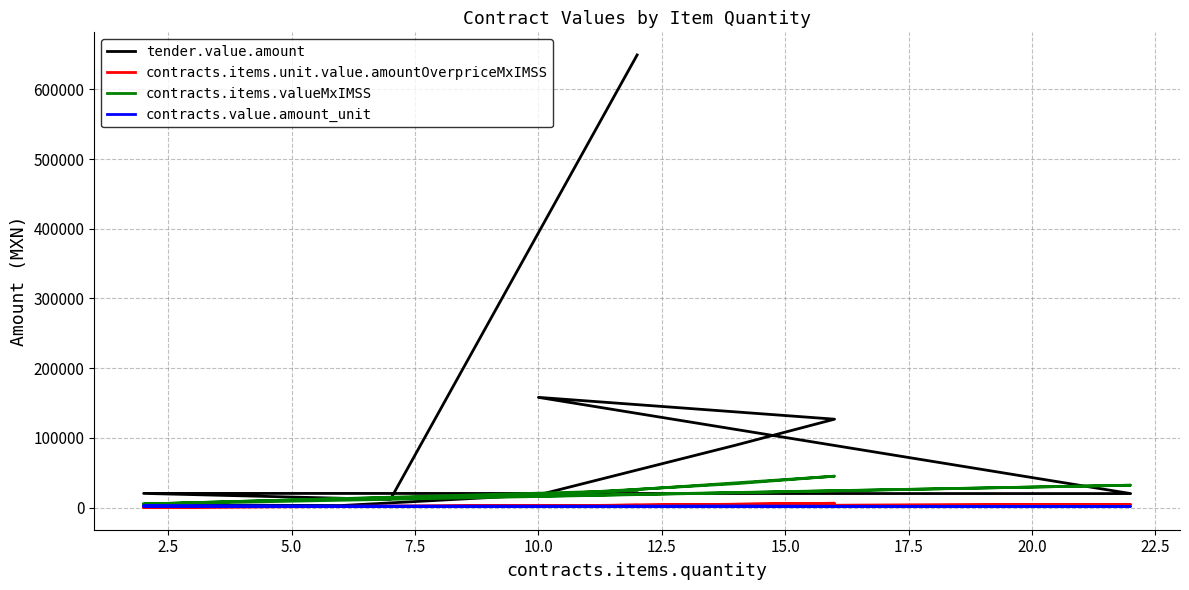

Reading left to right, list all the values displayed in this chart.

tender.value.amount: 3921.3	2947.6	18246.8	89623.5	126839.0	158125.0	20114.4	20383.2	11676.6	649249.7
contracts.items.unit.value.amountOverpriceMxIMSS: 709.3	1762.2	2516.8	4728.5	6215.4	2145.0	4431.4	709.3	2055.9	3390.2
contracts.items.valueMxIMSS: 5142.3	12775.8	18246.8	34281.7	45061.9	16445.0	32127.4	5142.3	14905.1	24578.7
contracts.value.amount_unit: 2216.5	1835.6	1573.0	2110.9	1765.8	1430.0	1731.0	2216.5	1835.6	1765.7